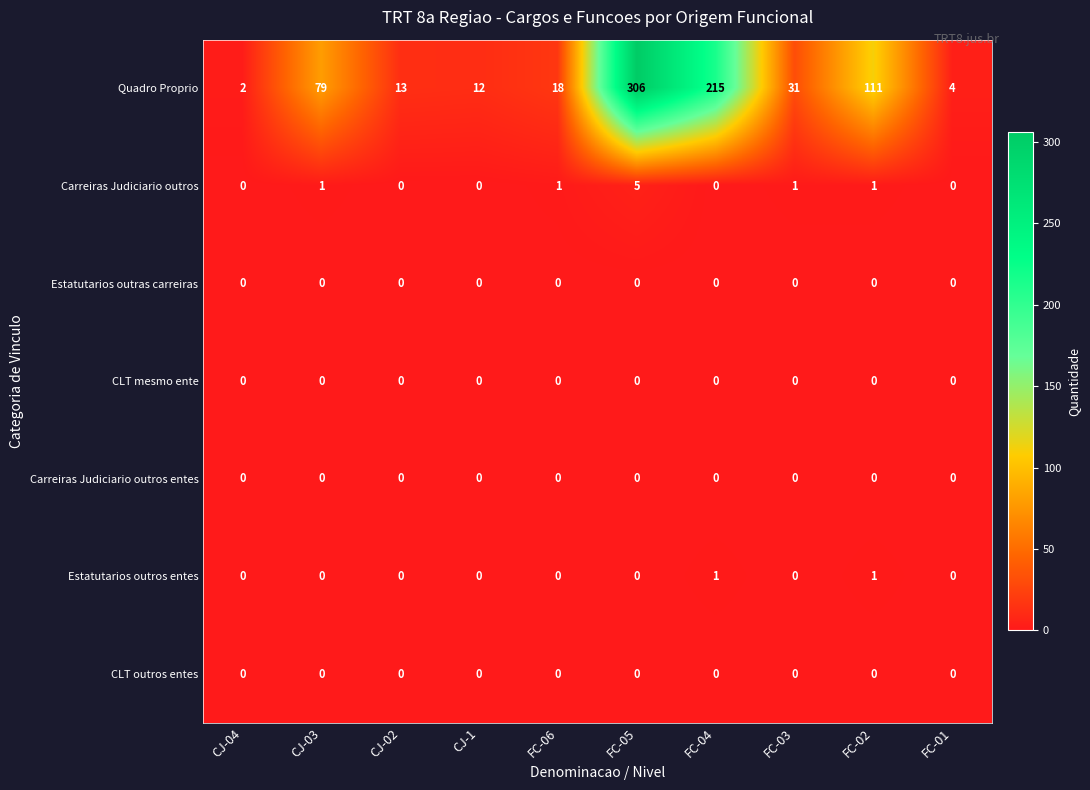

What is the difference between the maximum and minimum values in the Carreiras Judiciario outros series?

5